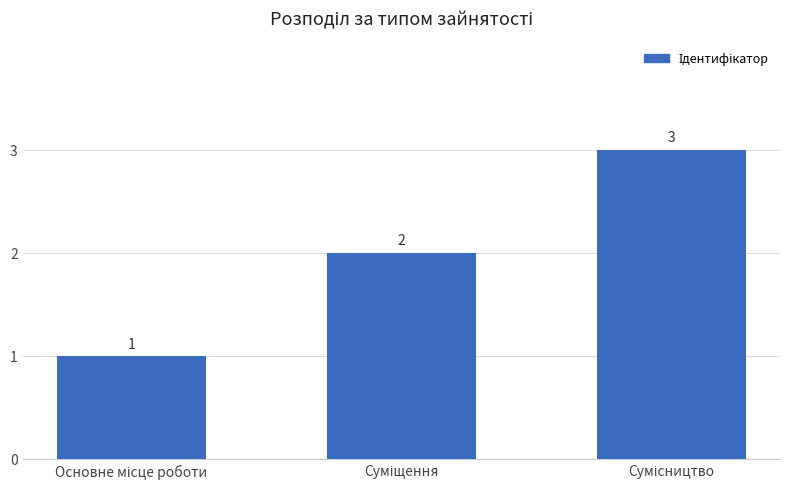

What is the sum of all values?

6